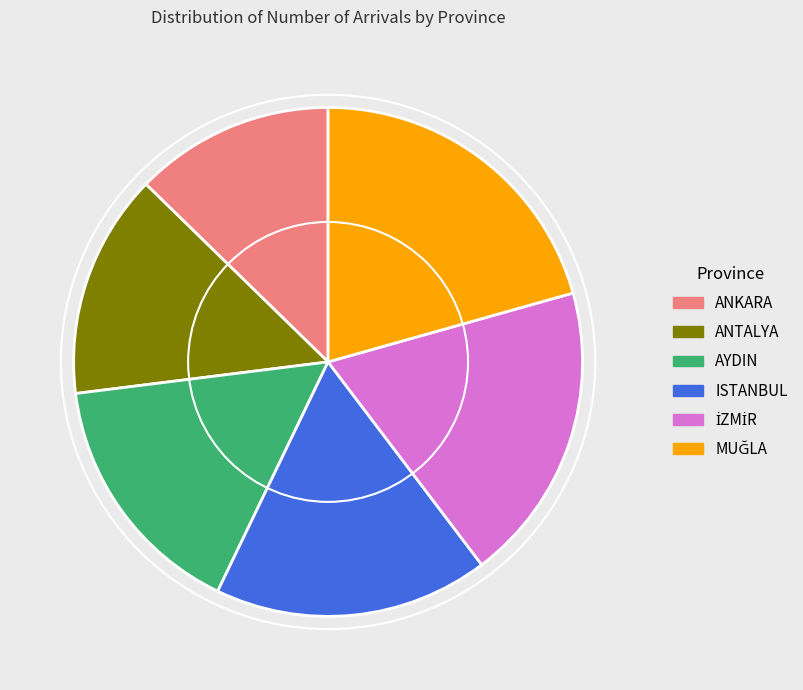

How many slices are in this pie chart?

6